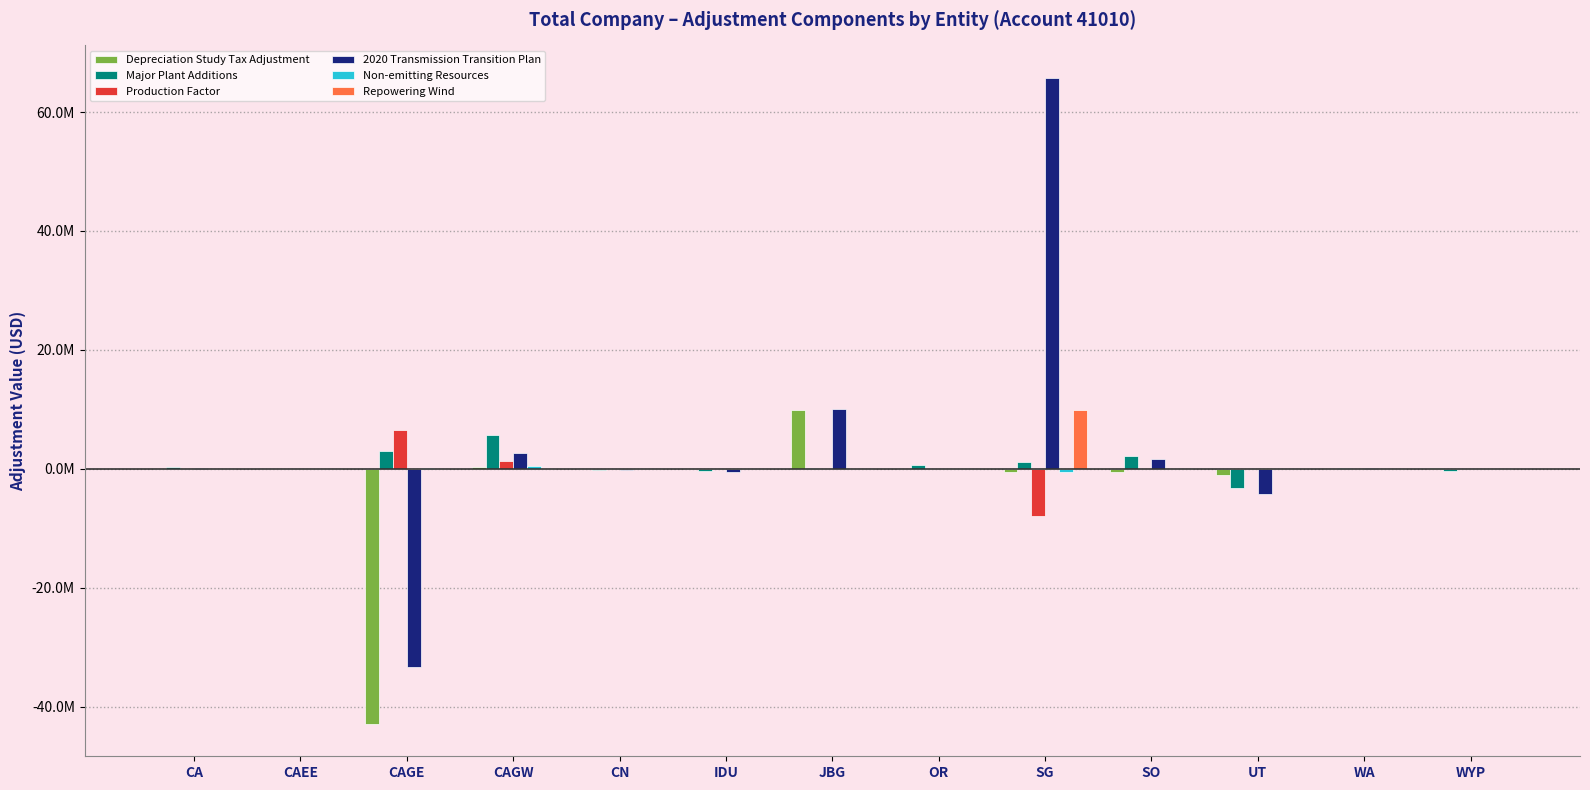

What is the label of the 11th bar from the right?

CAGE